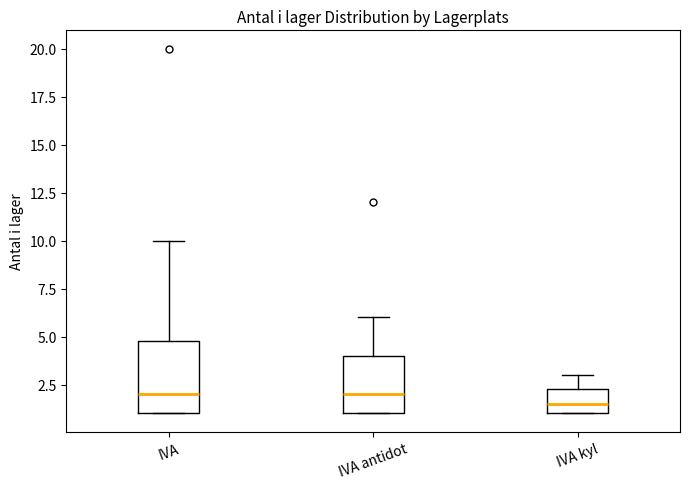

Comparing the boxes themselves (not the whiskers), which one is the tallest?

IVA